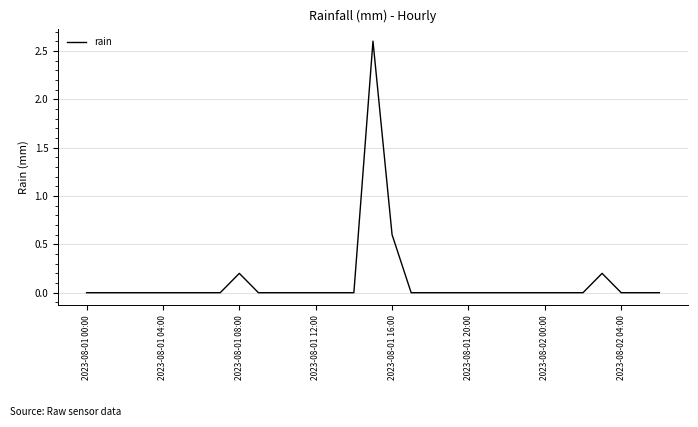

What is the greatest value displayed?

2.6